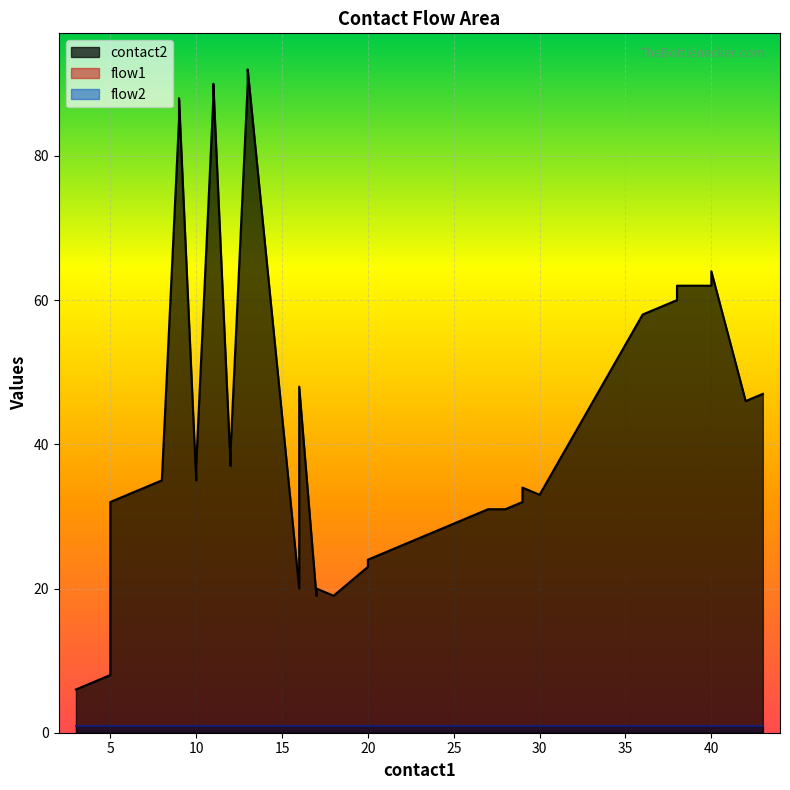

What is the sum of all flow1 values?

40